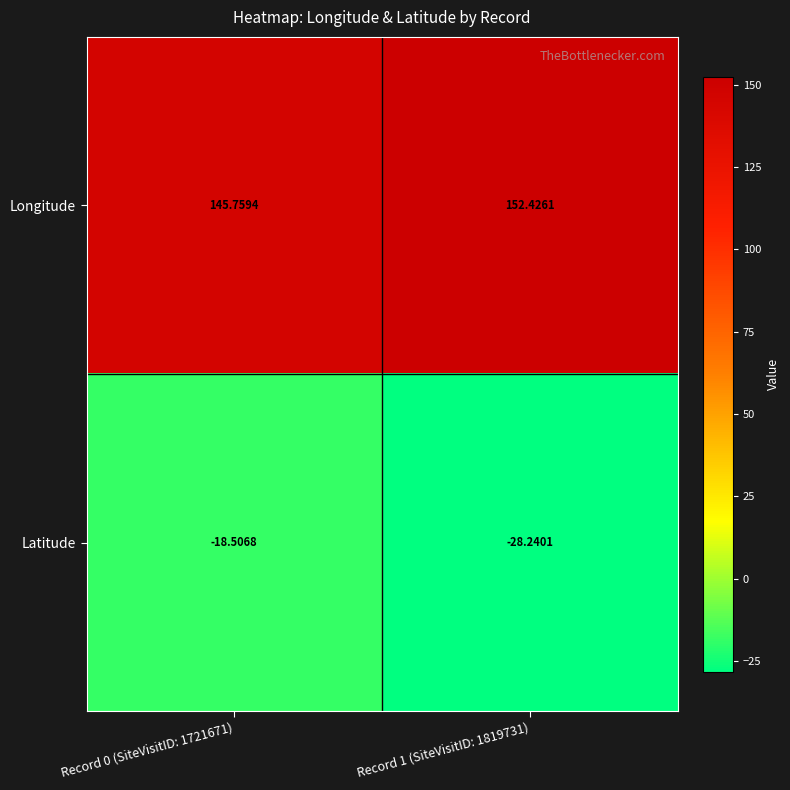

At Record 0 (SiteVisitID: 1721671), list the series in order from smallest to largest.

Latitude, Longitude